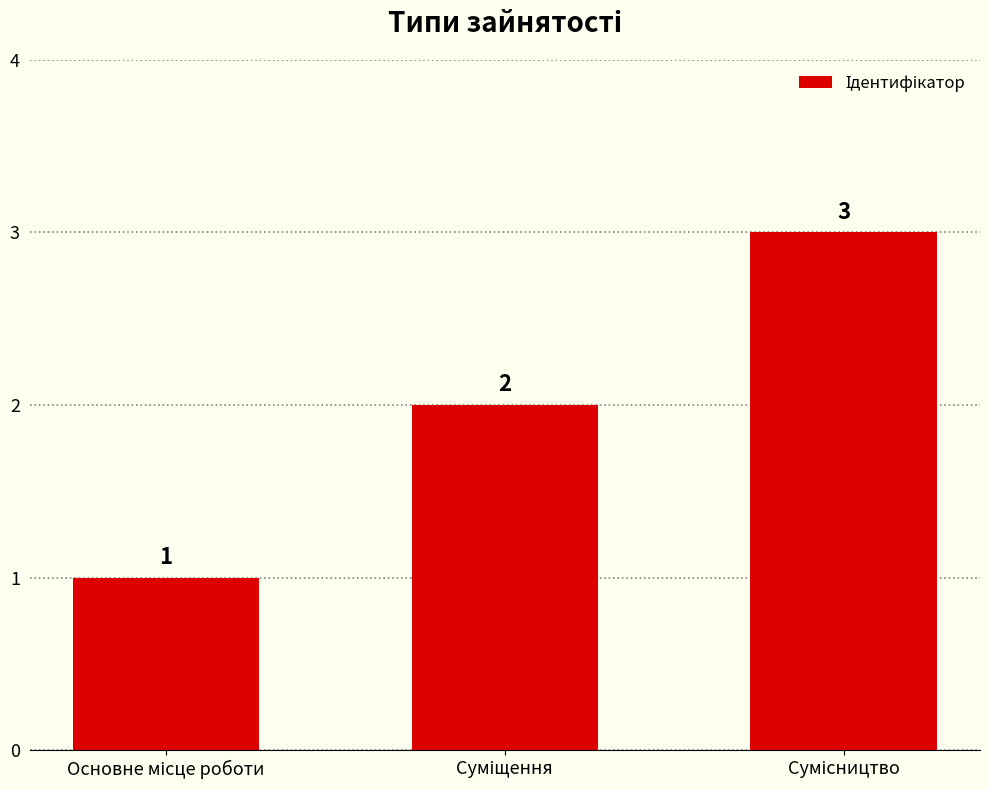

What is the value of the 2nd bar from the left?

2